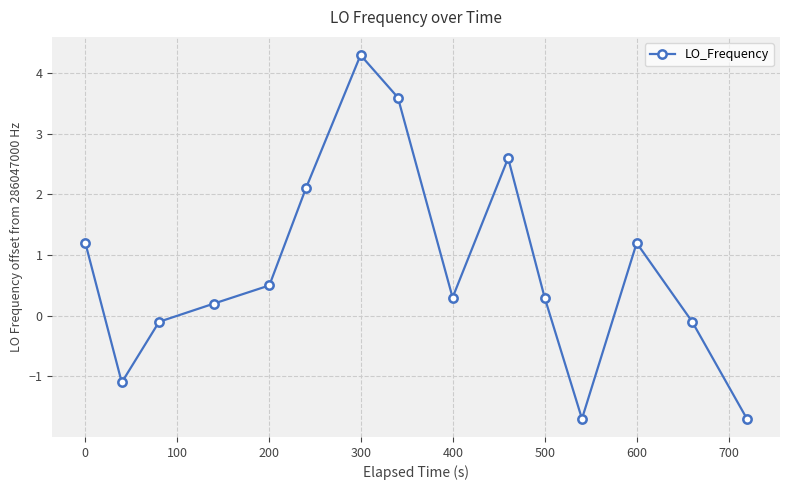

Reading left to right, what are all the values shown in this chart?

1.2	-1.1	-0.1	0.2	0.5	2.1	4.3	3.6	0.3	2.6	0.3	-1.7	1.2	-0.1	-1.7